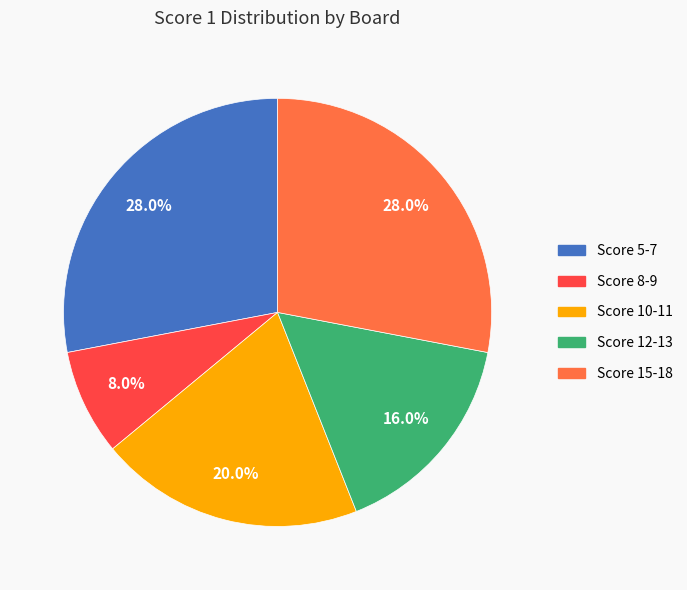

To the nearest percent, what percentage of the pie is Score 15-18?

28%